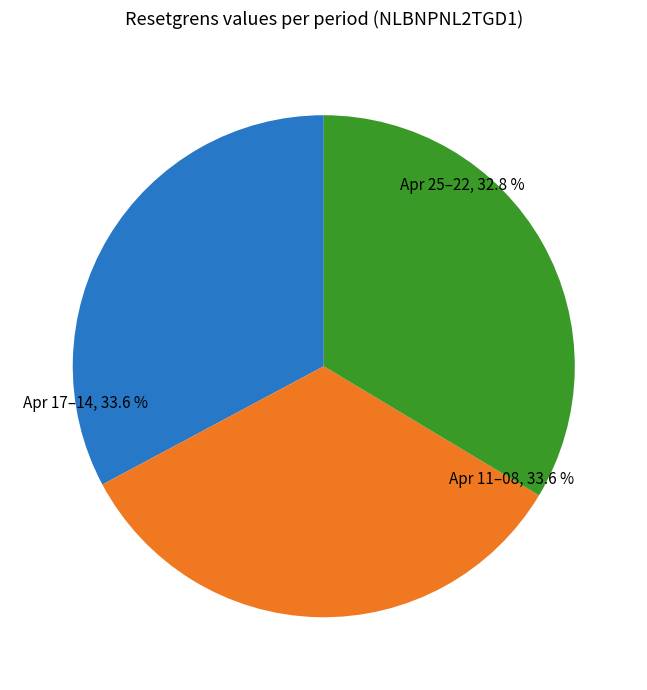

Is there a majority slice in this chart?

No